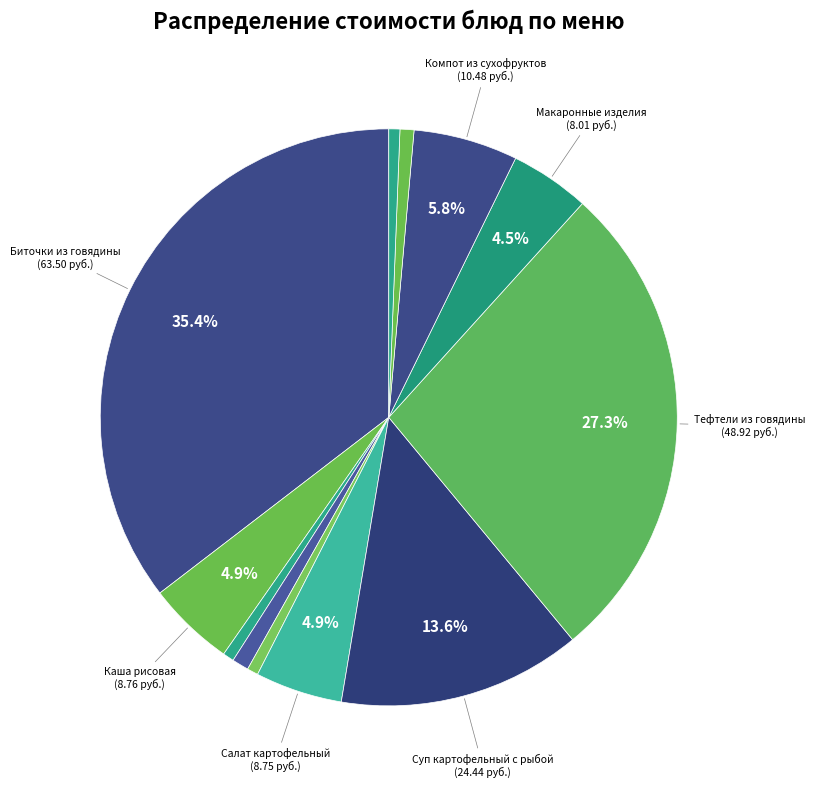

Rank the categories by value from highest to lowest.

Биточки из говядины, Тефтели из говядины, Суп картофельный с рыбой, Компот из сухофруктов, Каша рисовая, Салат картофельный, Макаронные изделия, Хлеб крестьянский (завтрак), Хлеб крестьянский (обед), Чай, Хлеб ржаной (завтрак), Хлеб ржаной (обед)